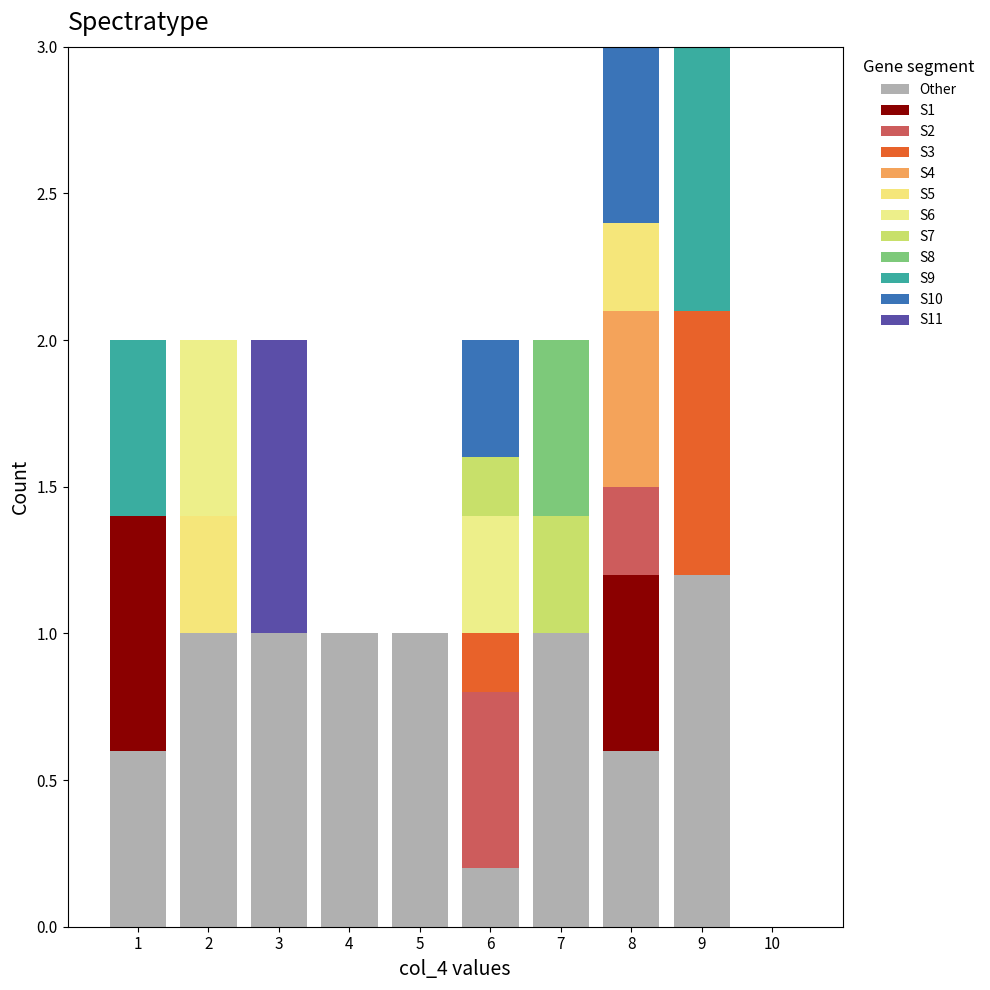

Reading left to right, list every stacked bar in this chart as the range it spans on the x-axis followed by its total height. The values are not printed on the chart, so give them approximately, as read against the axis.

0.5 to 1.5: 2
1.5 to 2.5: 2
2.5 to 3.5: 2
3.5 to 4.5: 1
4.5 to 5.5: 1
5.5 to 6.5: 2
6.5 to 7.5: 2
7.5 to 8.5: 3
8.5 to 9.5: 3
9.5 to 10.5: 0